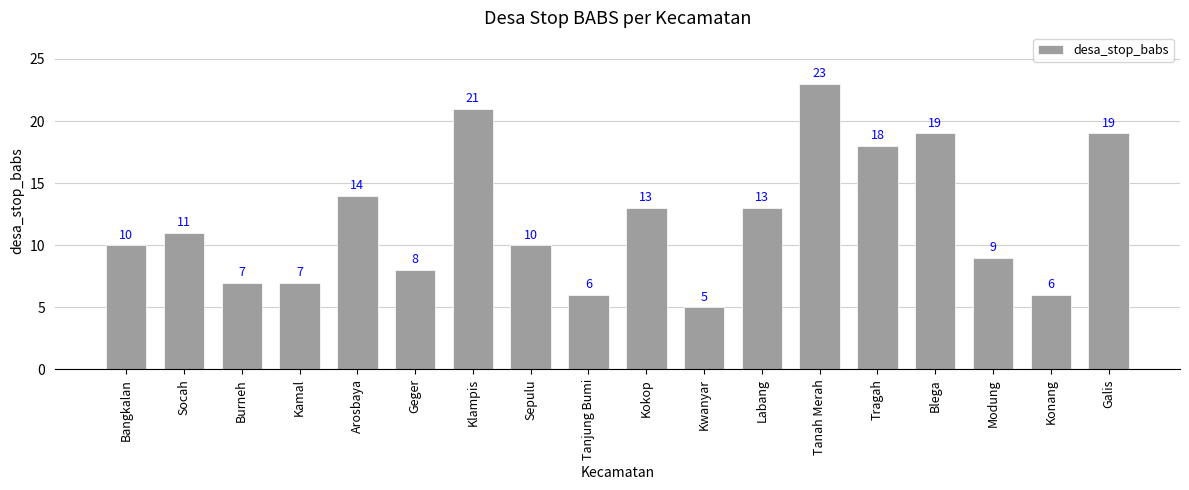

Where is the data nearest to the value 14?

Arosbaya